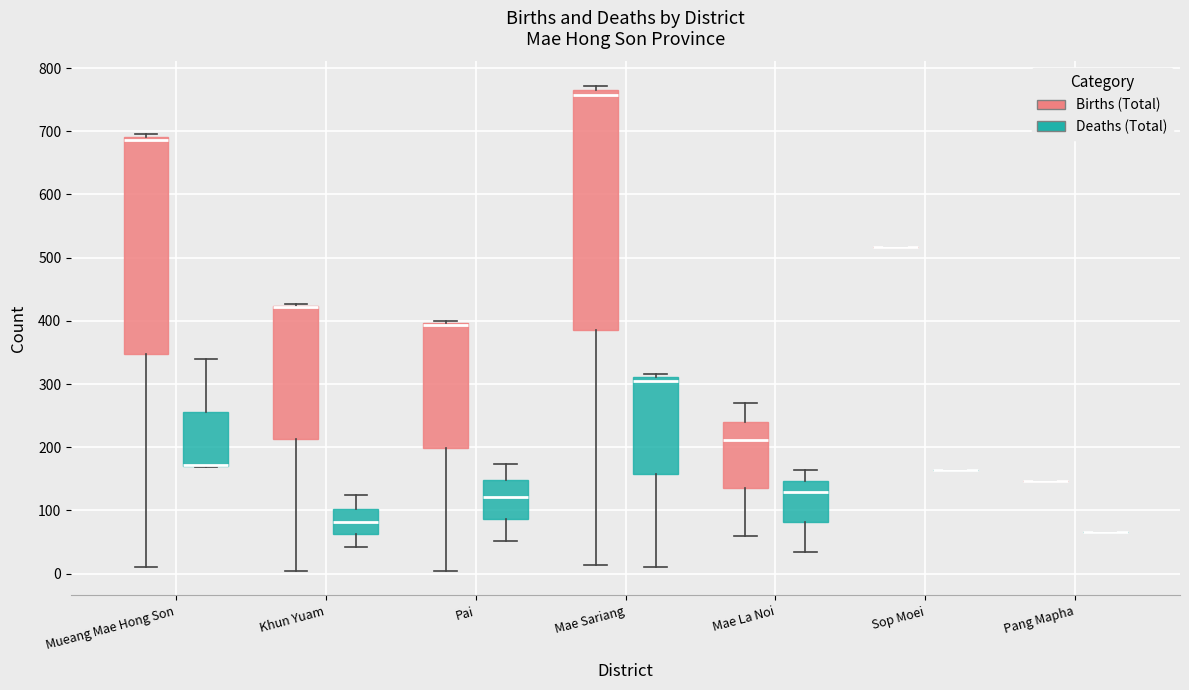

Reading left to right, transcribe this box plot: for each box, give where its median line is, the range the box spans, and where its two whiskers end, as read against the y-axis. The values are not printed on the chart, so give them approximately, as read against the axis.

Mueang Mae Hong Son (Births (Total)): median 690 (just below the box's upper edge), box 350 to 690, whiskers 10 to 700
Mueang Mae Hong Son (Deaths (Total)): median 170 (drawn on the box's lower edge), box 170 to 260, whiskers 170 to 340
Khun Yuam (Births (Total)): median 420 (drawn on the box's upper edge), box 210 to 420, whiskers 0 to 430
Khun Yuam (Deaths (Total)): median 80, box 60 to 100, whiskers 40 to 120
Pai (Births (Total)): median 390 (drawn on the box's upper edge), box 200 to 400, whiskers 10 to 400
Pai (Deaths (Total)): median 120, box 90 to 150, whiskers 50 to 170
Mae Sariang (Births (Total)): median 760, box 390 to 770, whiskers 10 to 770 (just above the box's upper edge)
Mae Sariang (Deaths (Total)): median 310 (just below the box's upper edge), box 160 to 310, whiskers 10 to 320
Mae La Noi (Births (Total)): median 210, box 140 to 240, whiskers 60 to 270
Mae La Noi (Deaths (Total)): median 130, box 80 to 150, whiskers 40 to 160
Sop Moei (Births (Total)): box collapsed to a line at 520, whiskers 520 to 520
Sop Moei (Deaths (Total)): box collapsed to a line at 160, whiskers 160 to 160
Pang Mapha (Births (Total)): box collapsed to a line at 150, whiskers 150 to 150
Pang Mapha (Deaths (Total)): box collapsed to a line at 70, whiskers 70 to 70